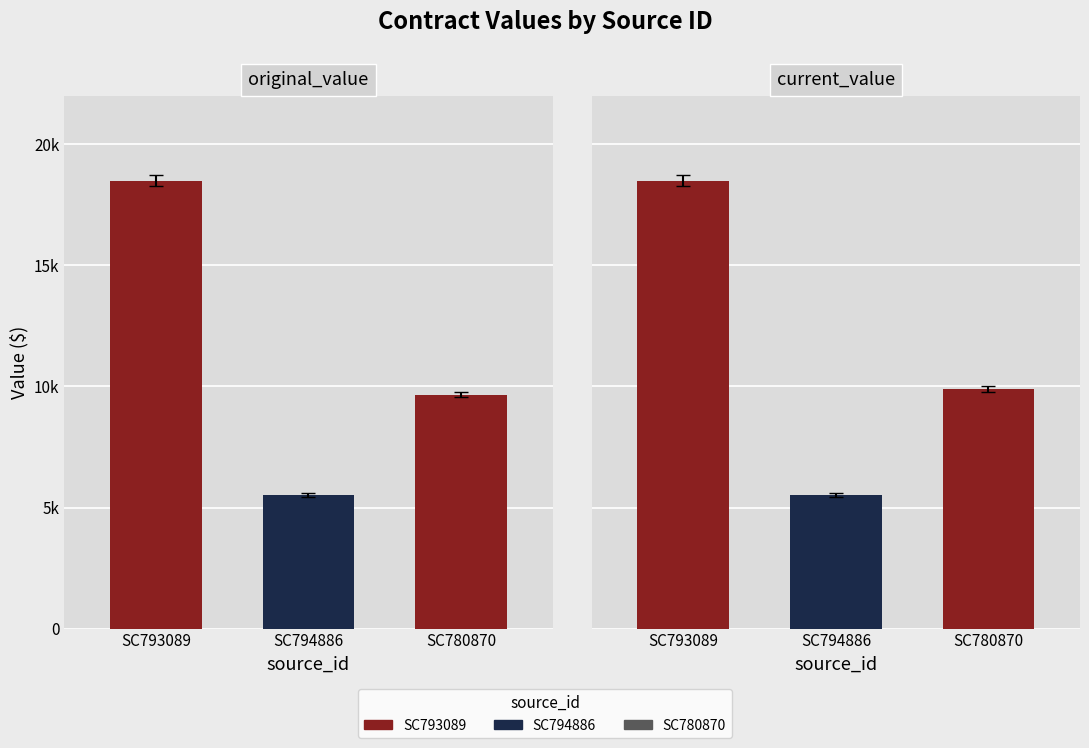

Reading left to right, transcribe all the data shown in this chart.

original_value: 18500.0	5513.8	9664.4
current_value: 18500.0	5513.8	9889.6